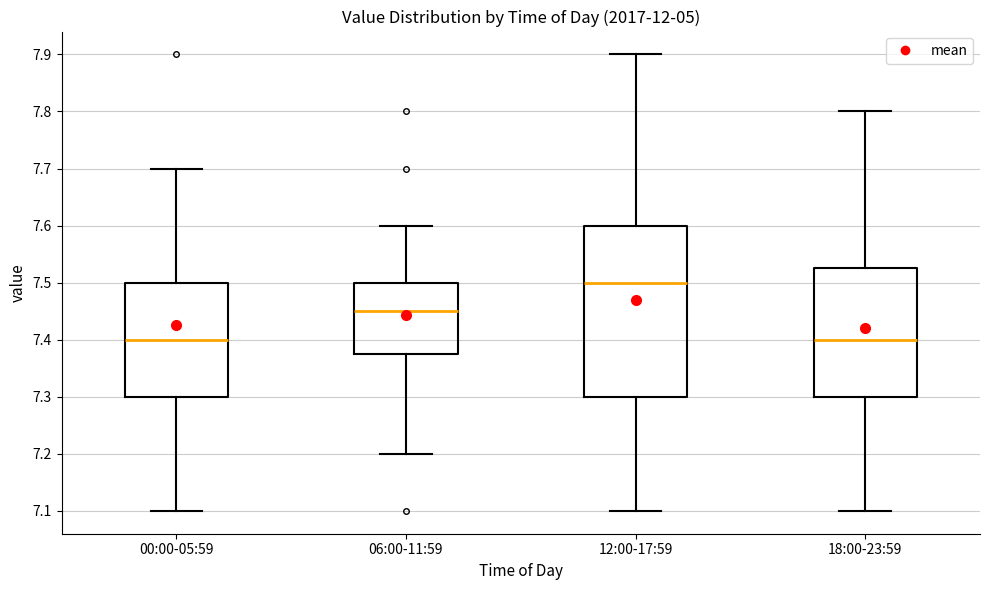

Reading left to right, read every box against the y-axis: the position of its median line, the range the box covers, and the ends of its whiskers. The values are not printed on the chart, so give them approximately, as read against the axis.

00:00-05:59: median 7.40, box 7.30 to 7.50, whiskers 7.10 to 7.70
06:00-11:59: median 7.45, box 7.38 to 7.50, whiskers 7.20 to 7.60
12:00-17:59: median 7.50, box 7.30 to 7.60, whiskers 7.10 to 7.90
18:00-23:59: median 7.40, box 7.30 to 7.53, whiskers 7.10 to 7.80